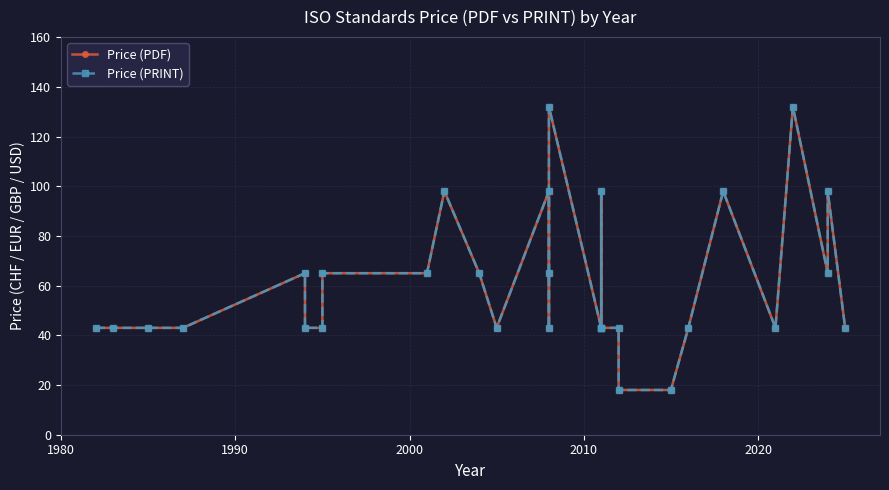

What is the maximum value for Price (PDF)?

132